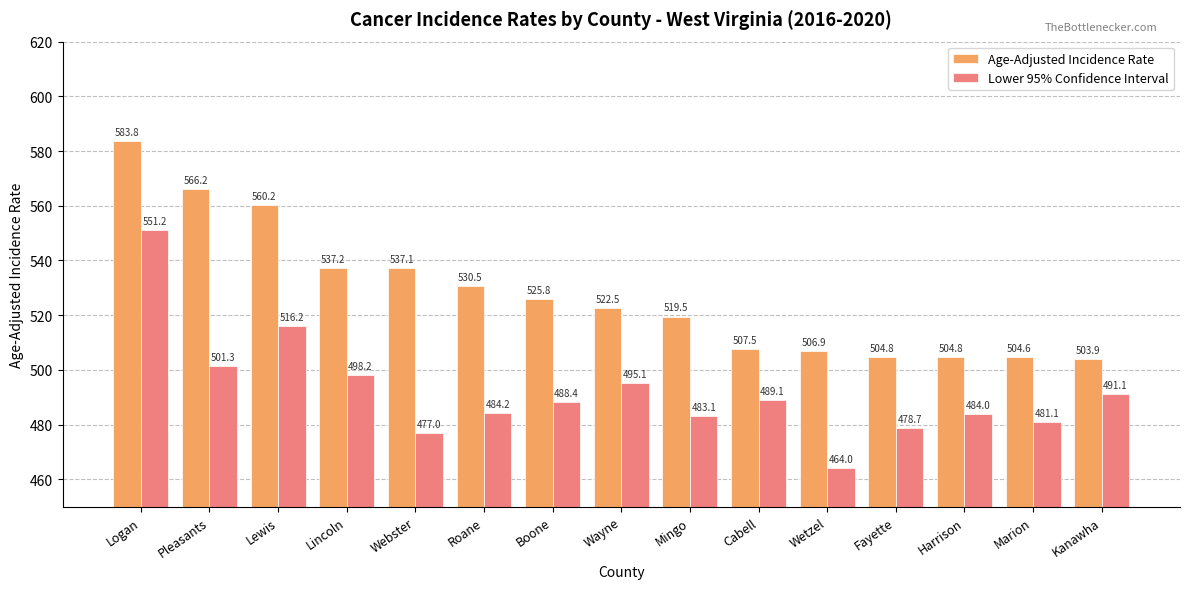

Is it true that Lower 95% Confidence Interval equals 219.8 at Webster?

False